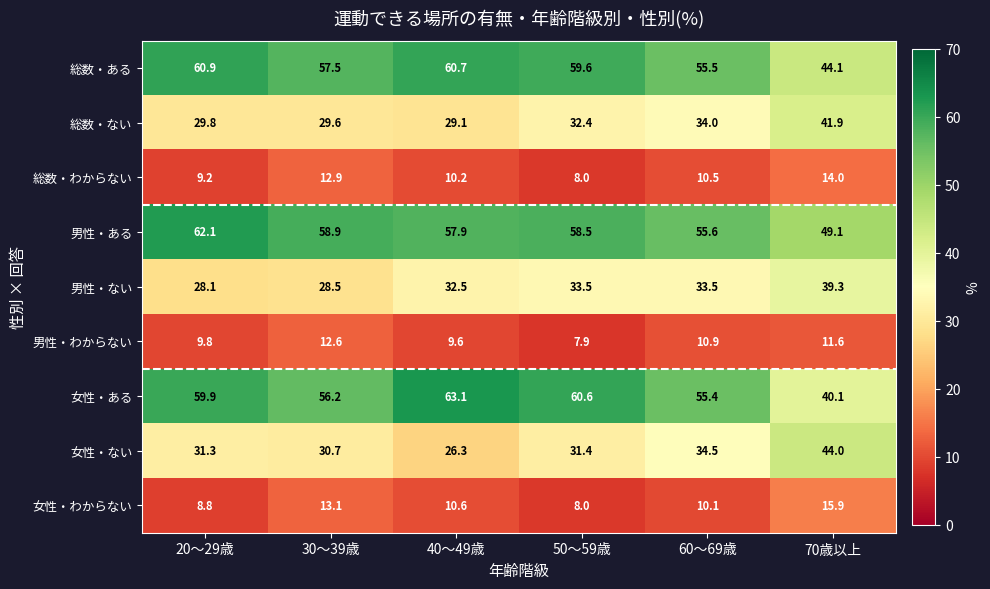

What is the spread (max minus min) of values at 30～39歳?

46.3